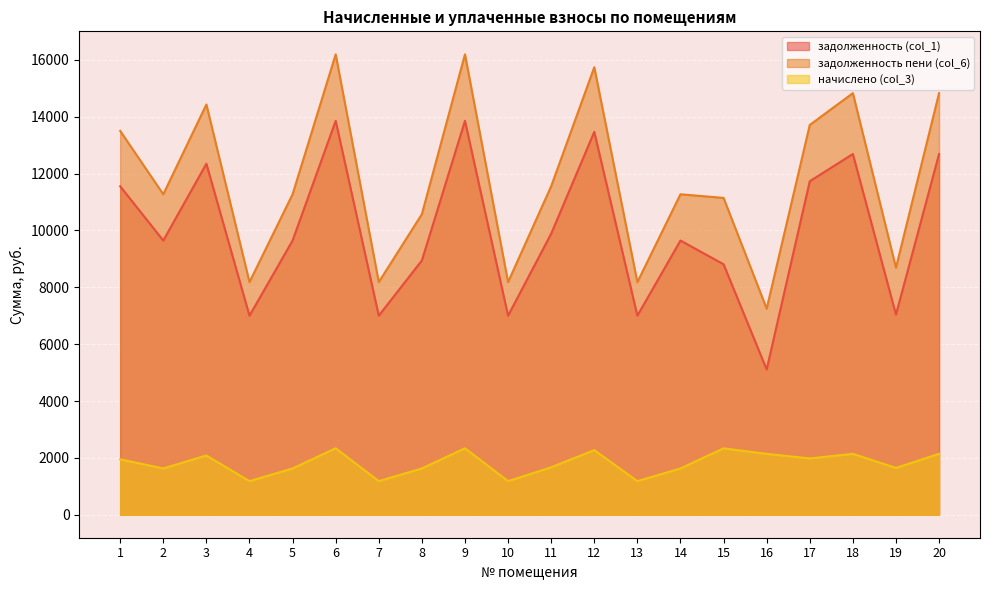

What is the sum of all задолженность пени (col_6) values?

235229.2